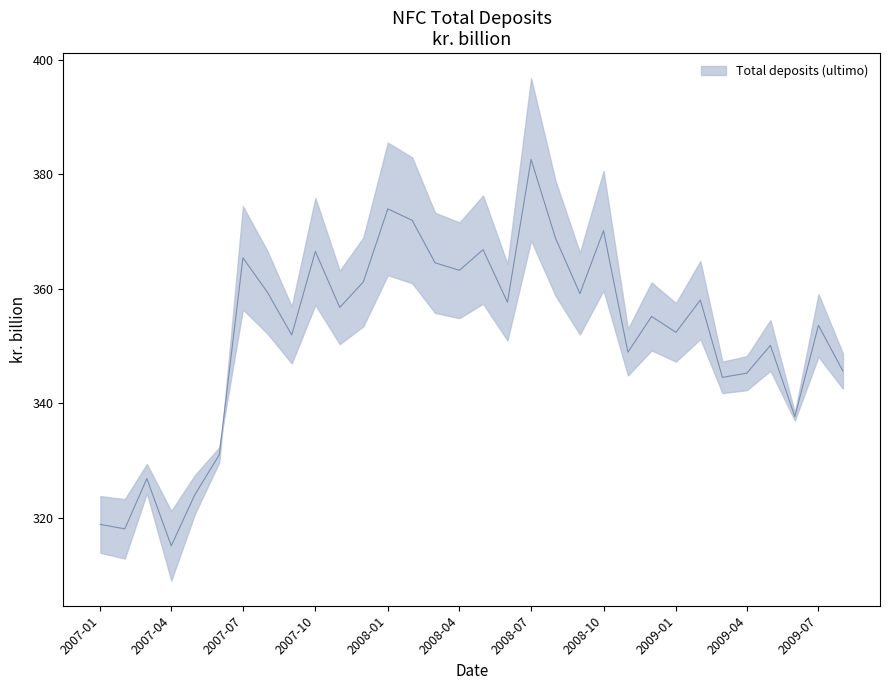

At which label is the value closest to 348?

2008-11-01